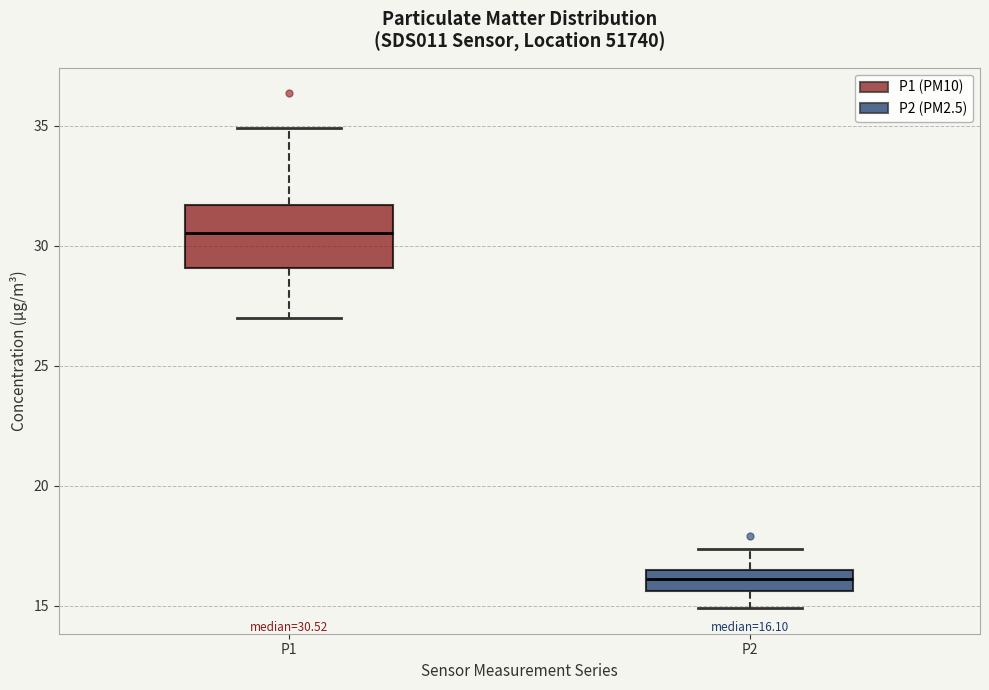

Which box's median line is the lowest?

P2